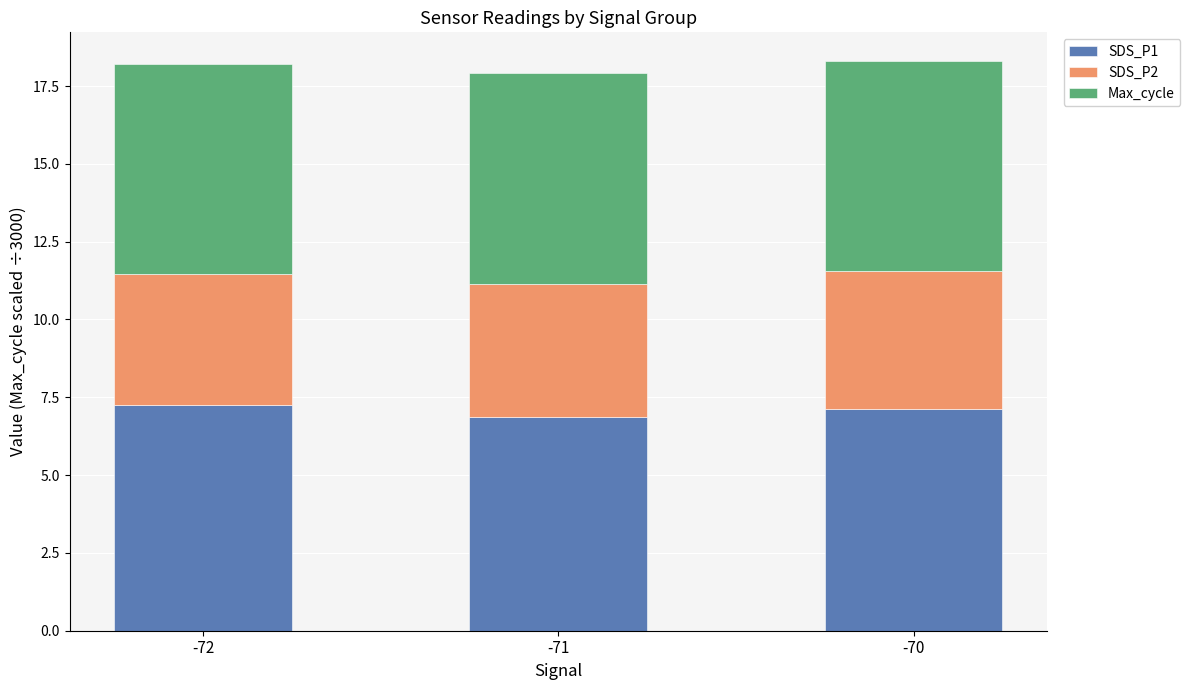

Does the chart contain stacked bars?

Yes